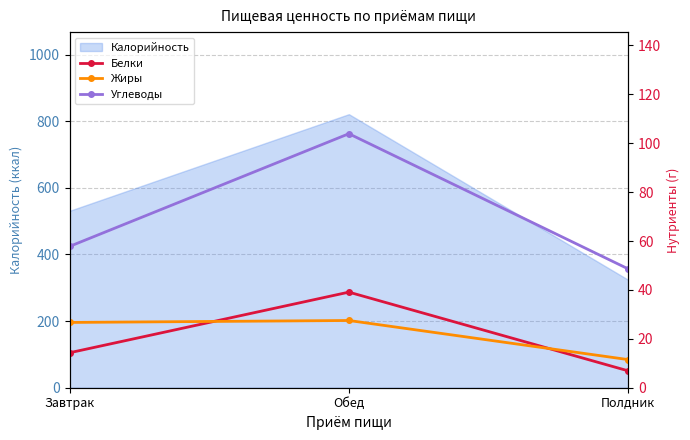

Rank the series at Завтрак from highest to lowest value.

Углеводы, Жиры, Белки